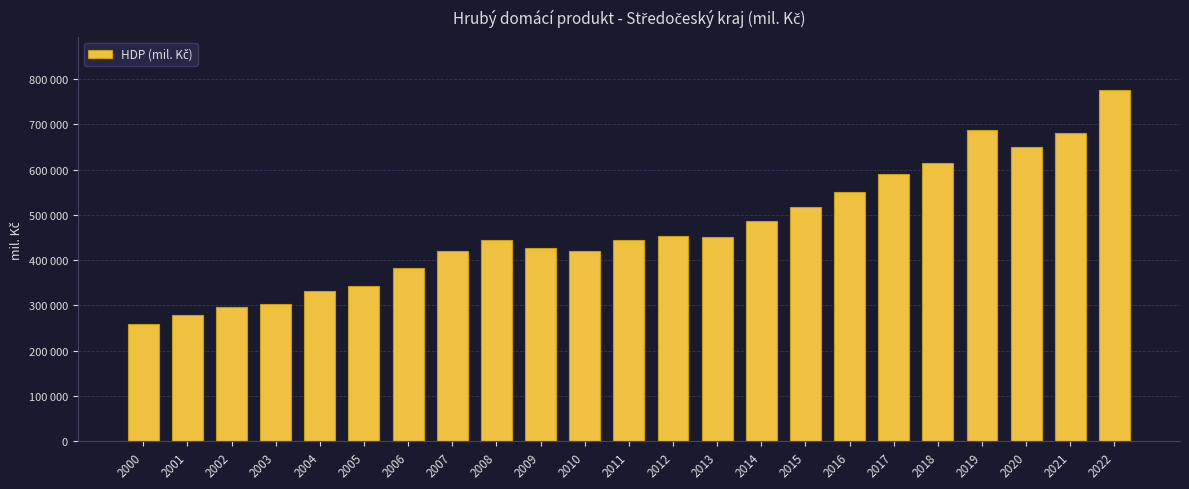

What is the difference between the maximum and minimum values?

517549